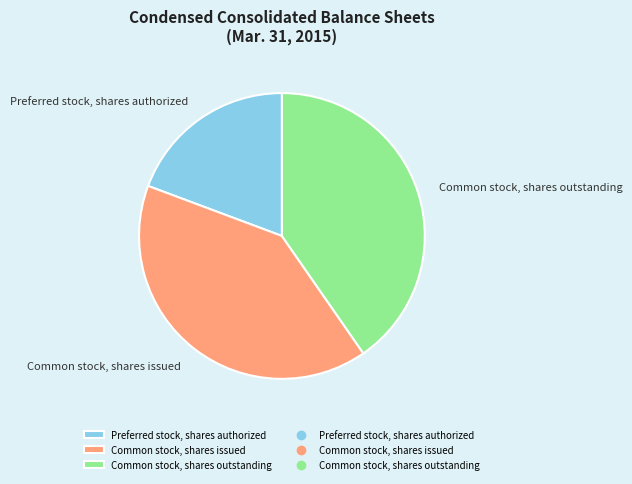

What is the ratio of the value at Preferred stock, shares authorized to the value at Common stock, shares outstanding?

0.5